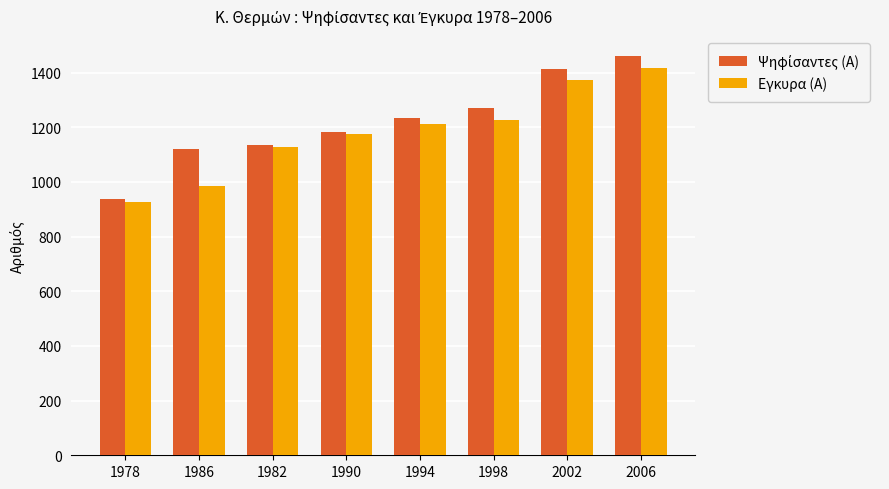

What is the difference between the Εγκυρα (Α) values at 1986 and 2002?

388